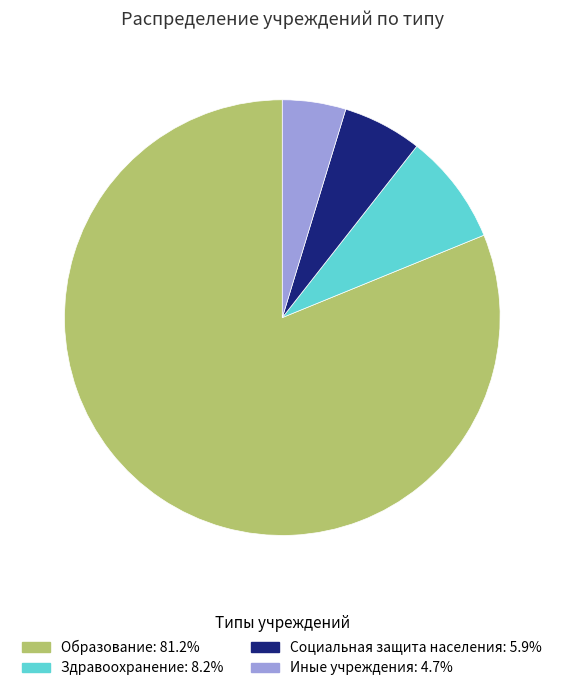

Which slice represents more than half of the pie?

Образование